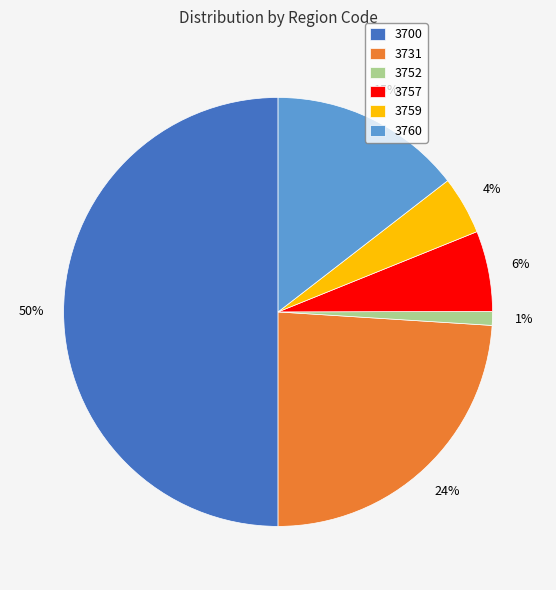

Is it true that 3752 is 1% of the pie?

True